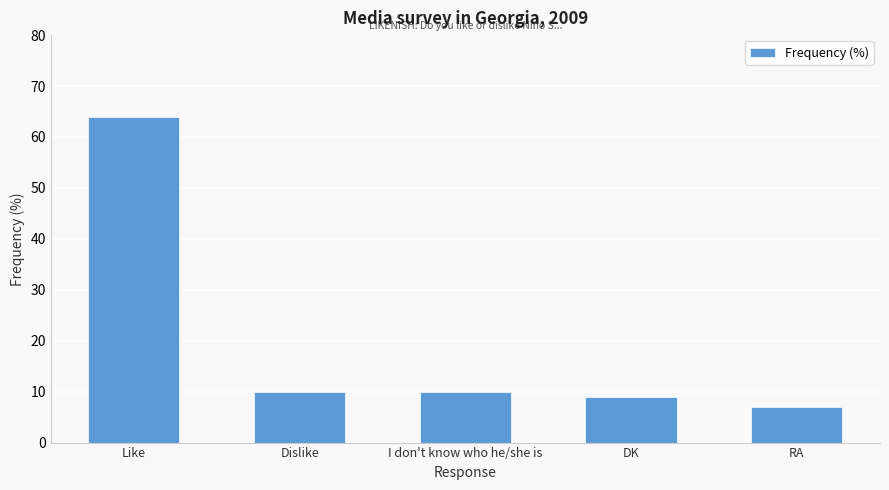

Reading right to left, transcribe all the data shown in this chart.

7	9	10	10	64